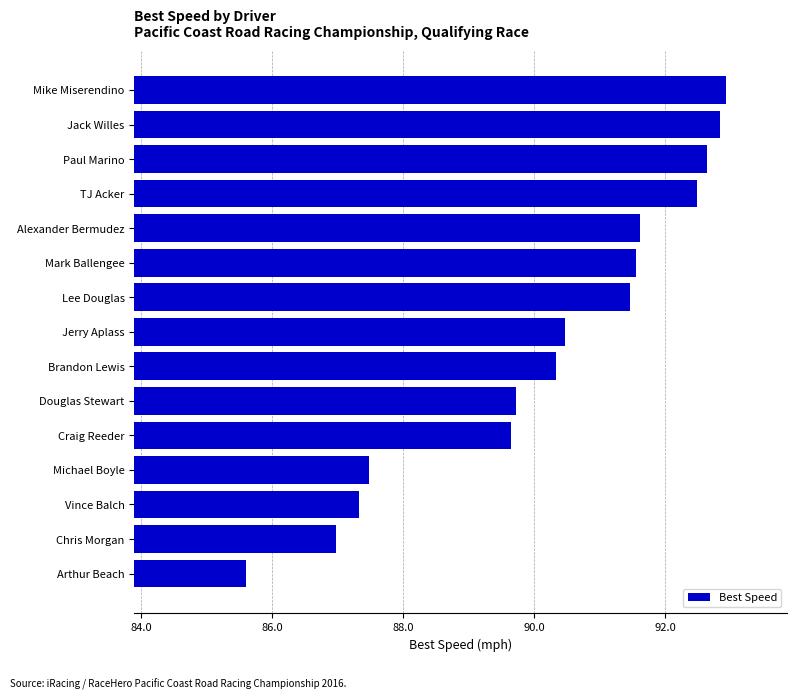

What is the difference between the maximum and minimum values?

7.3